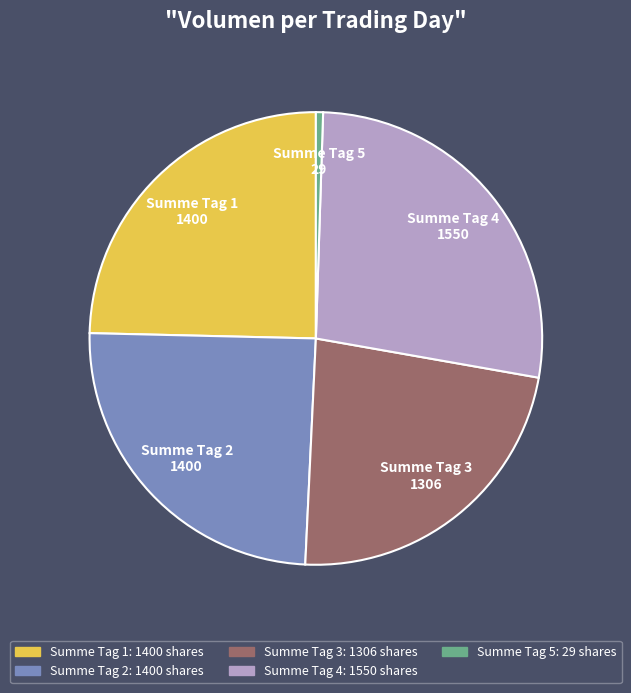

Combined, do Summe Tag 3 and Summe Tag 1 account for over 50%?

No